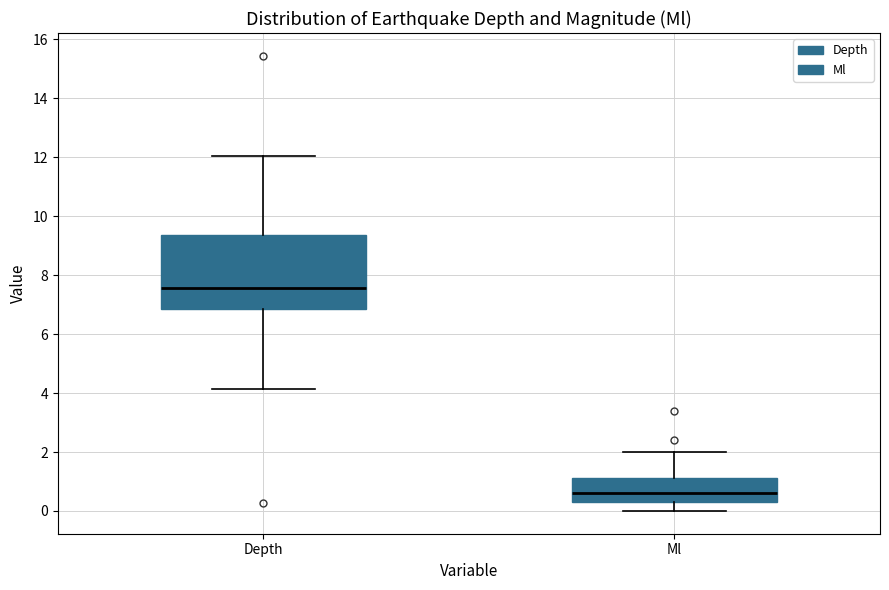

Where does the upper whisker of the box for Ml end on the y-axis? The values are not printed on the chart, so give them approximately, as read against the axis.

2.0